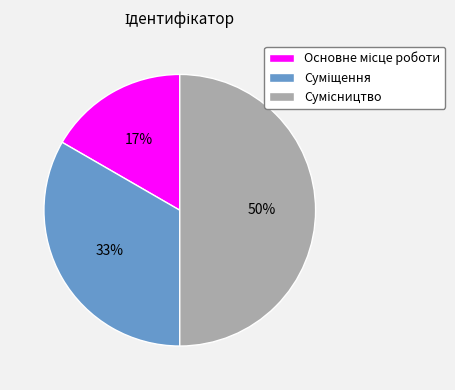

To the nearest percent, what is the difference between the largest and smallest slice percentages?

33%